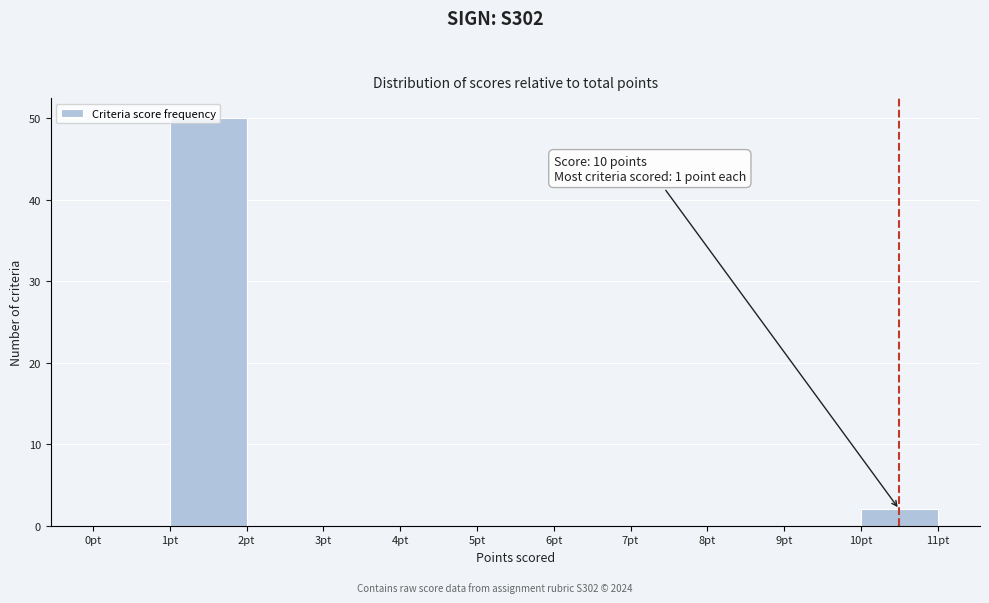

Over which range of the x-axis is the bar tallest?

1 to 2